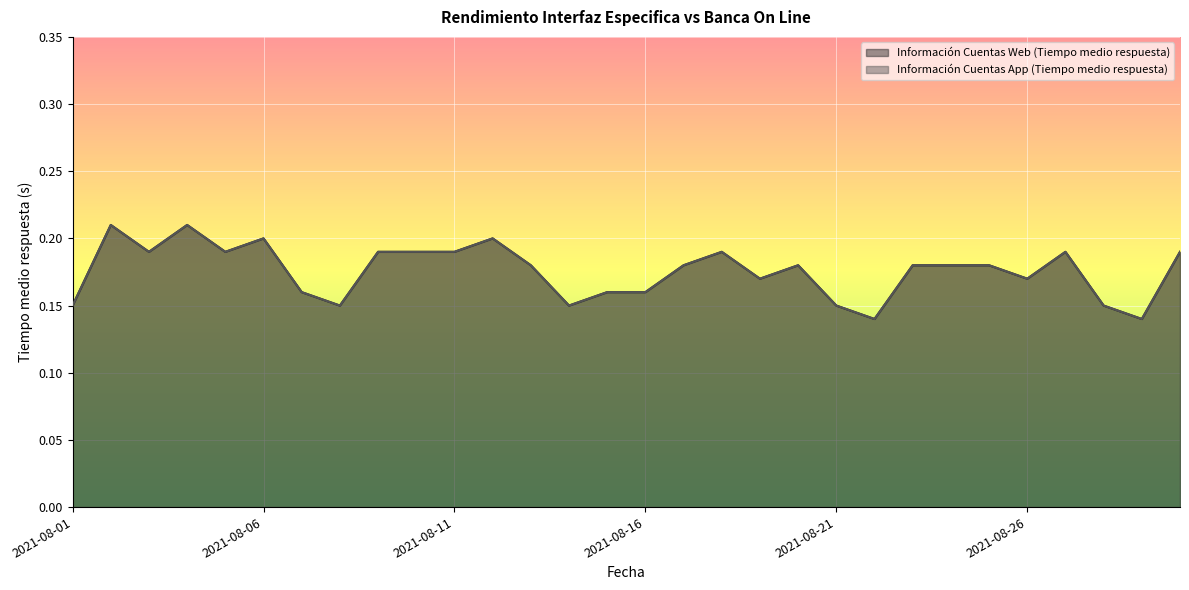

What is the sum of all Información Cuentas Web (Tiempo medio respuesta) values?

5.3